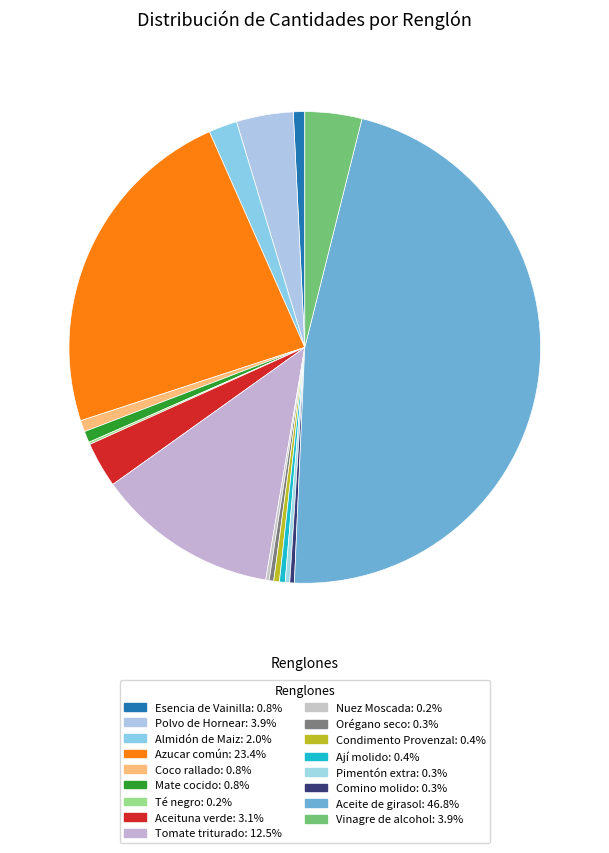

What percentage is the Esencia de Vainilla slice, to the nearest percent?

1%